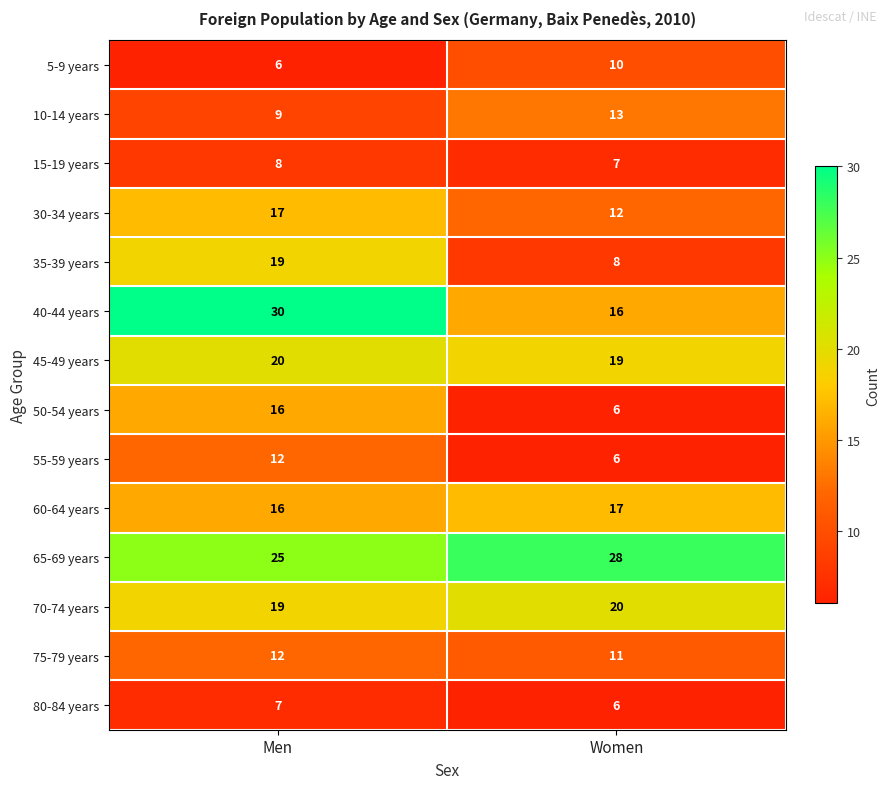

Read the 5-9 years value at Men.

6